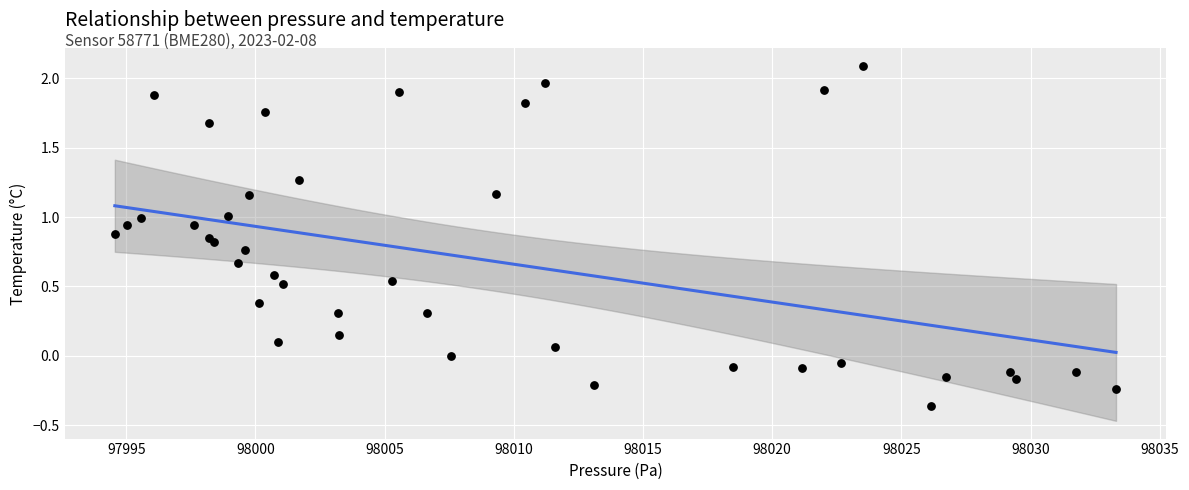

What is the range of X values (max minus min)?

38.8